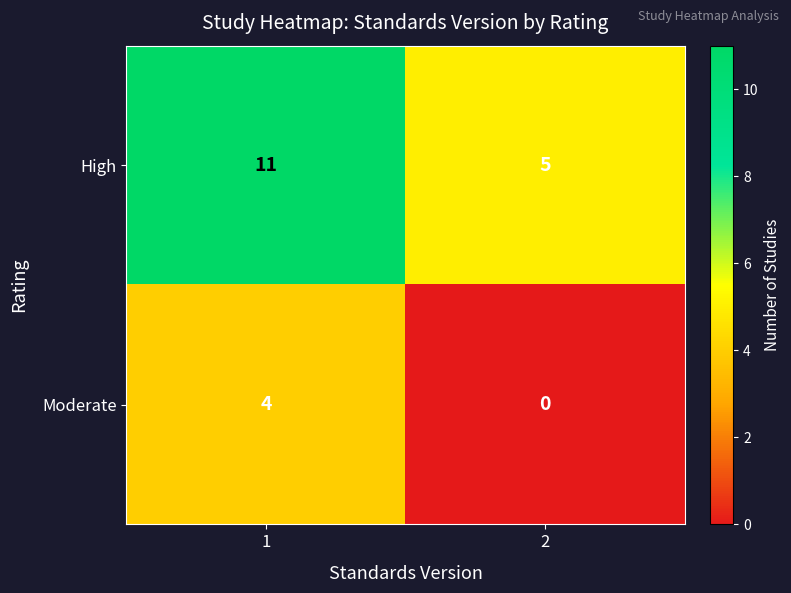

Reading right to left, extract all data points from this chart.

High: 2=5	1=11
Moderate: 2=0	1=4